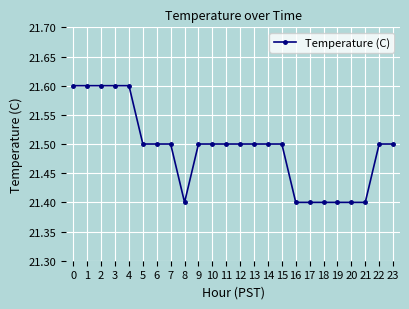

Which has a higher value, 4 or 11?

4